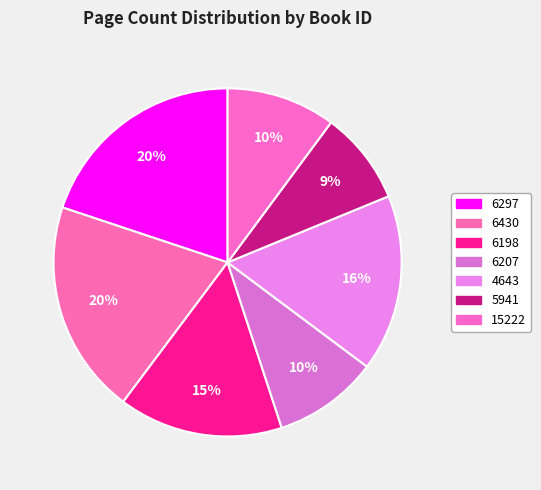

Approximately how many times larger is the value at 4643 compared to 6297?

0.8